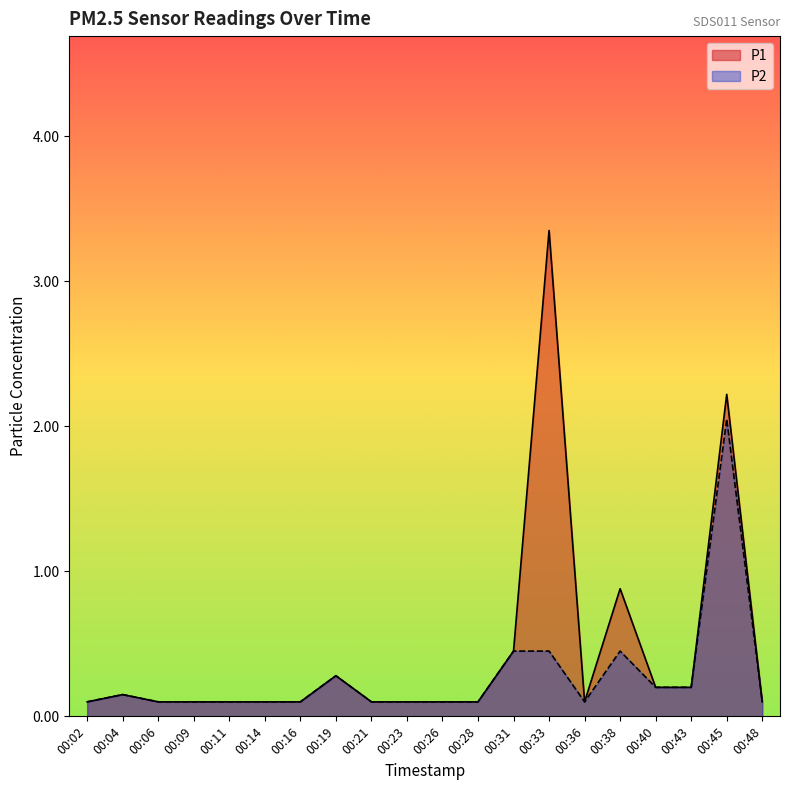

What is the lowest value of the P1 series?

0.1